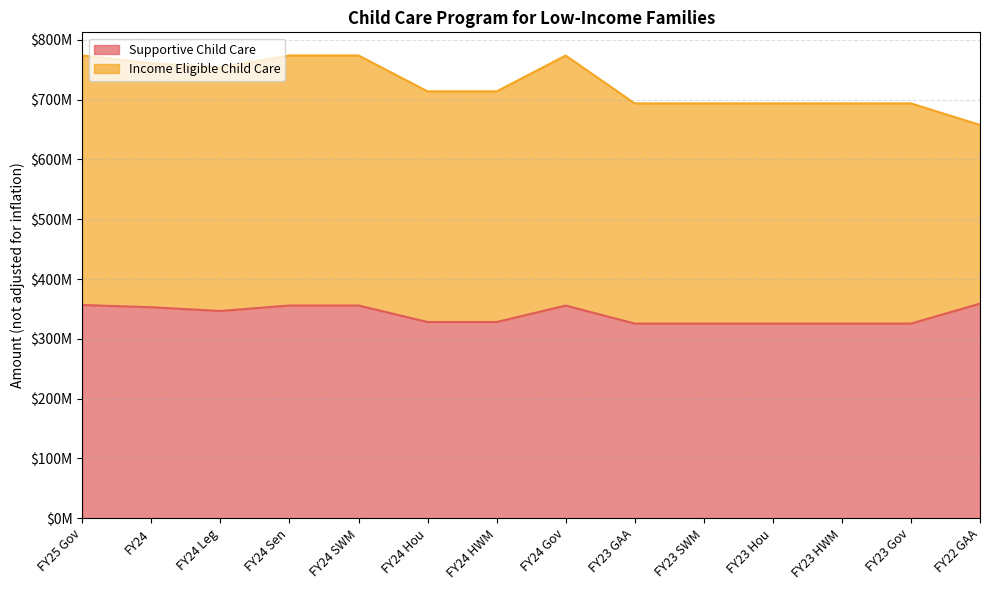

Which category has the lowest value across all series?

FY23 GAA